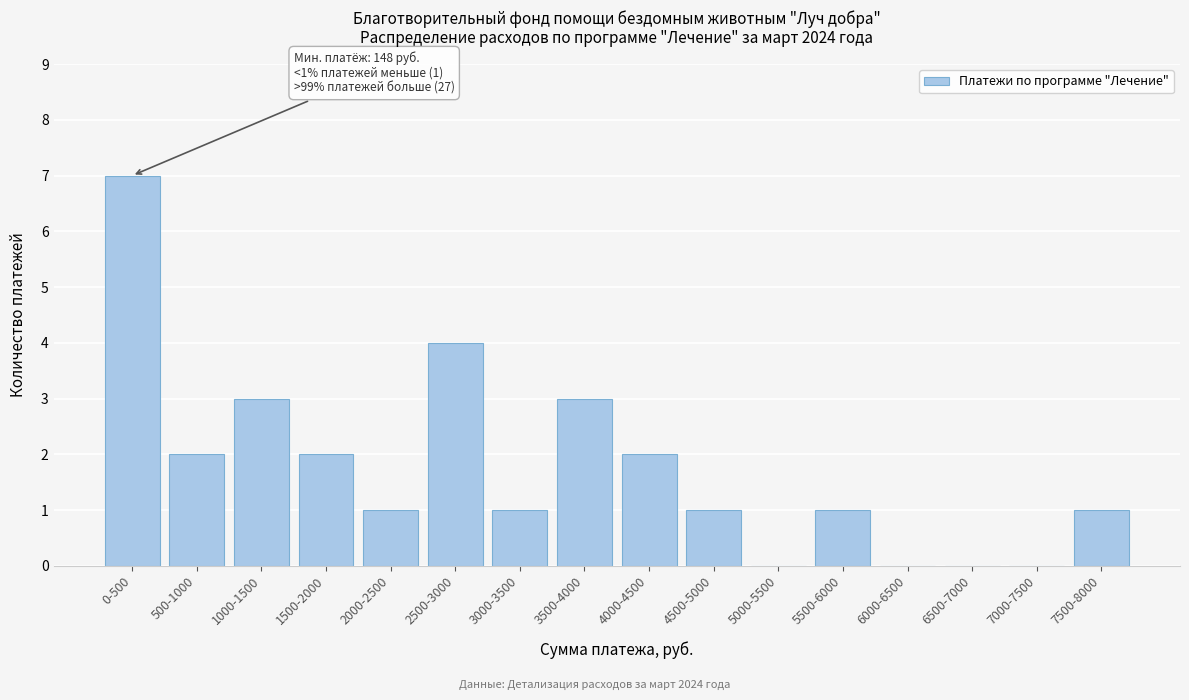

Reading left to right, extract all data points from this chart.

0-500=7	500-1000=2	1000-1500=3	1500-2000=2	2000-2500=1	2500-3000=4	3000-3500=1	3500-4000=3	4000-4500=2	4500-5000=1	5000-5500=0	5500-6000=1	6000-6500=0	6500-7000=0	7000-7500=0	7500-8000=1